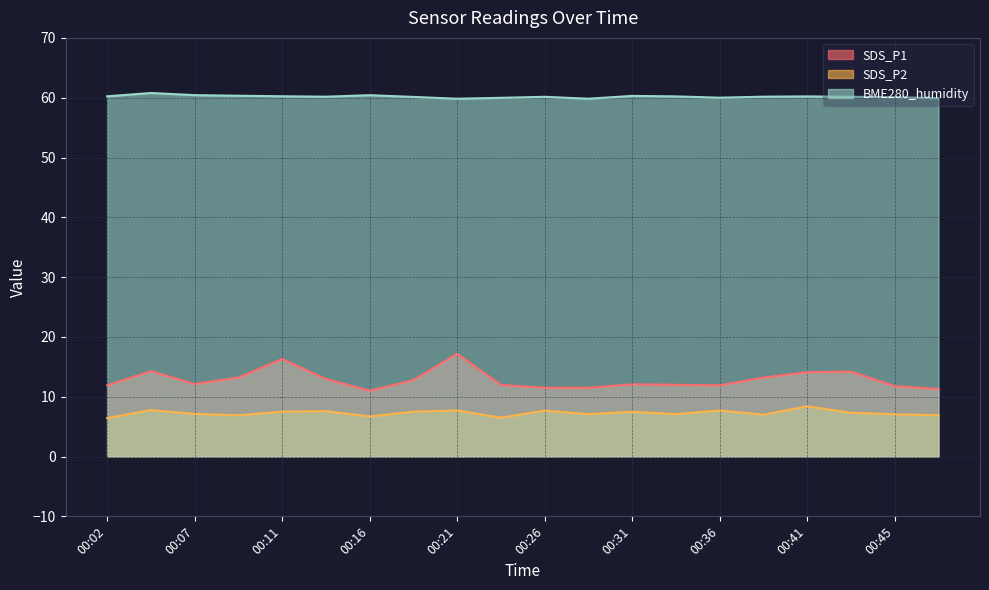

What is the spread (max minus min) of values at 00:02?

53.8